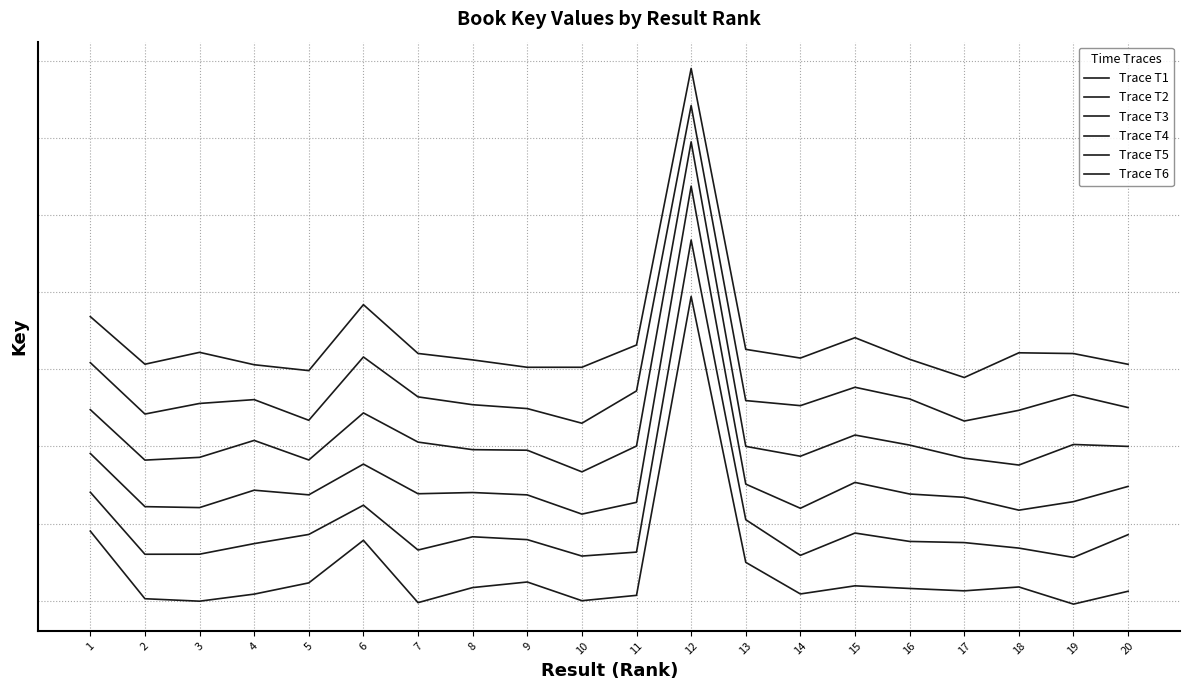

Does the chart display data point markers on the line(s)?

No